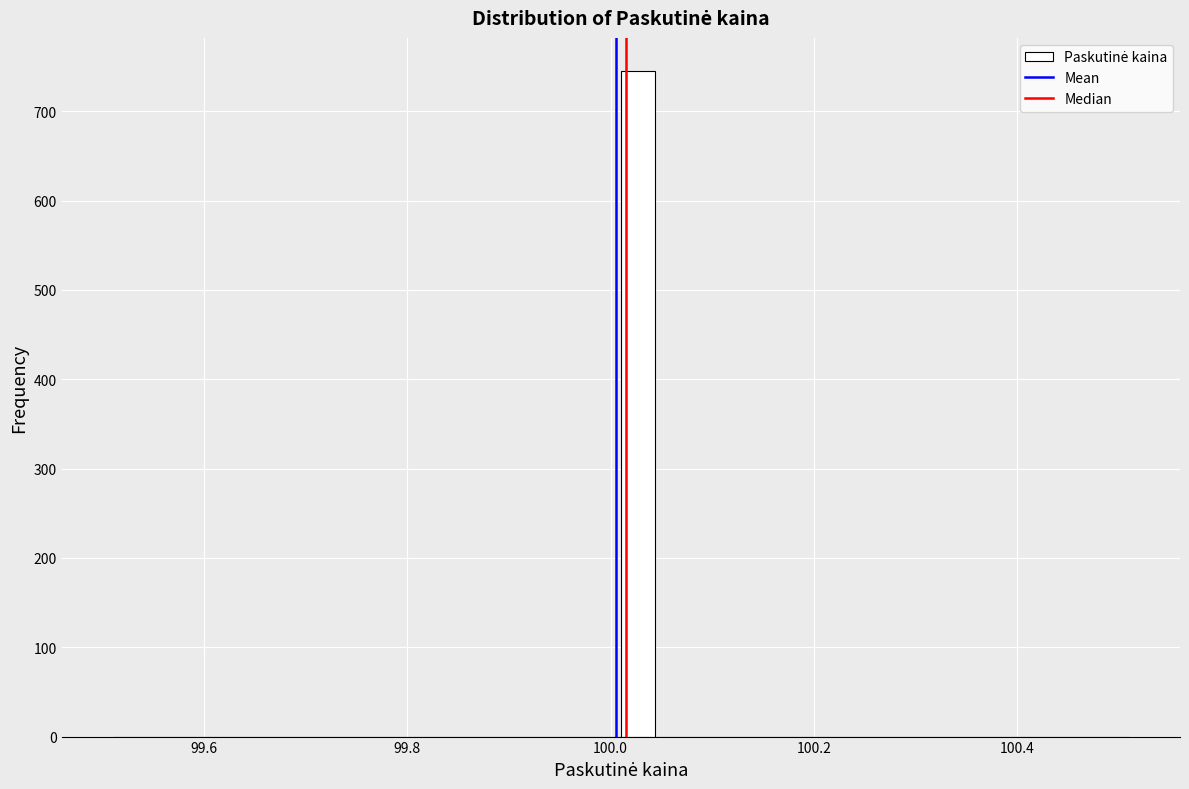

Around what value on the x-axis is the tallest bar? Give the approximate position of its centre, as read against the axis.

100.02